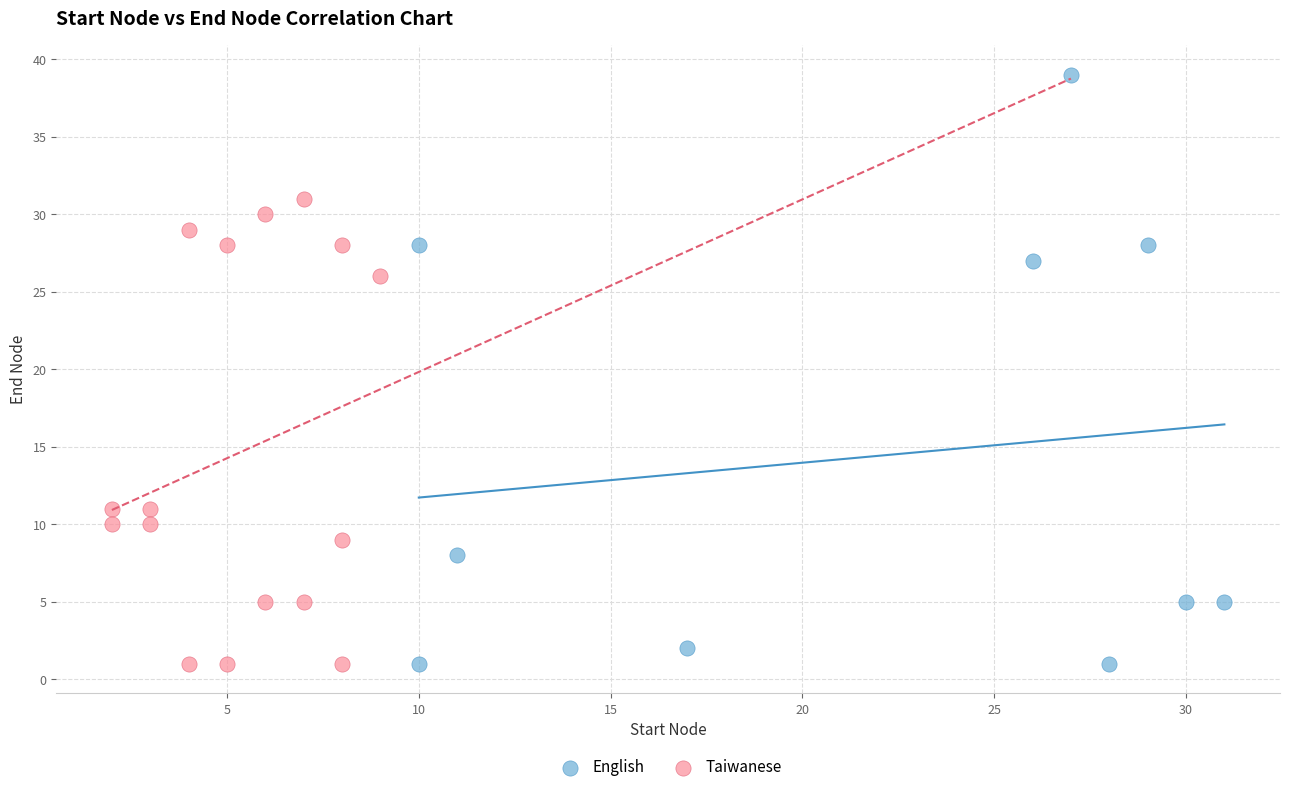

Which series has the largest Y range (max minus min)?

English